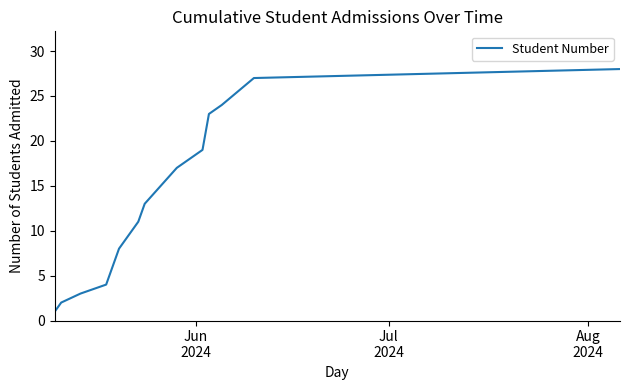

What is the greatest value displayed?

28